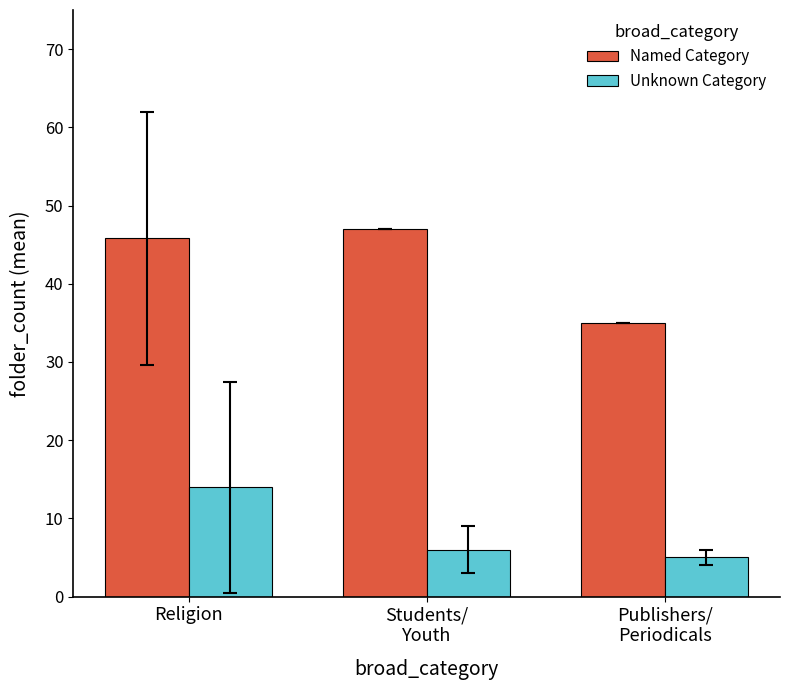

List the series in order of their peak value, highest first.

Named Category, Unknown Category